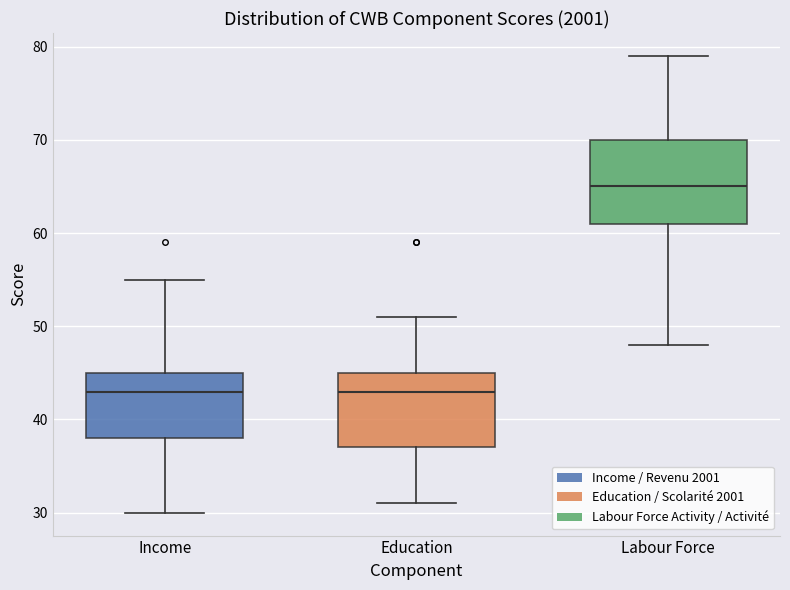

Reading left to right, transcribe this box plot: for each box, give where its median line is, the range the box spans, and where its two whiskers end, as read against the y-axis. The values are not printed on the chart, so give them approximately, as read against the axis.

Income: median 43, box 38 to 45, whiskers 30 to 55
Education: median 43, box 37 to 45, whiskers 31 to 51
Labour Force: median 65, box 61 to 70, whiskers 48 to 79